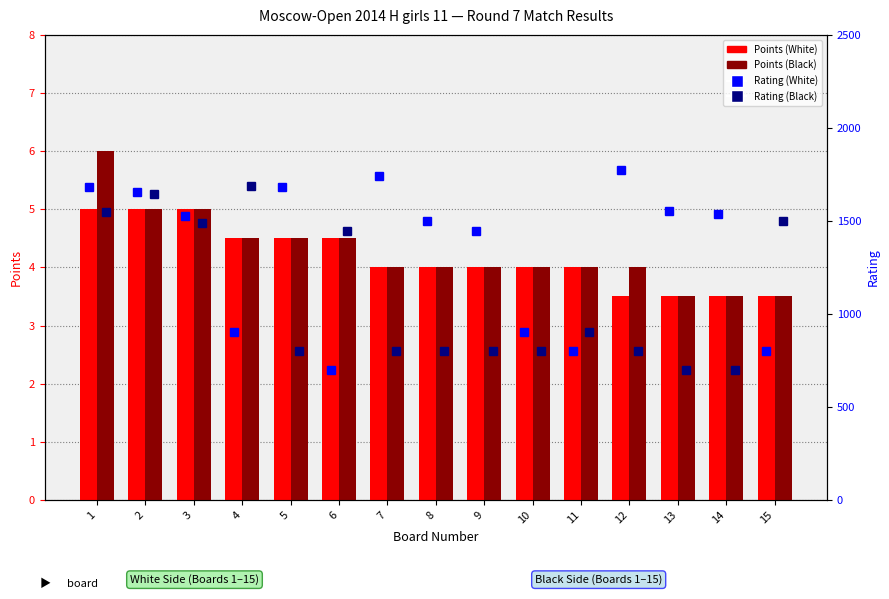

What is the sum of all Rating (Black) values?

16413.0